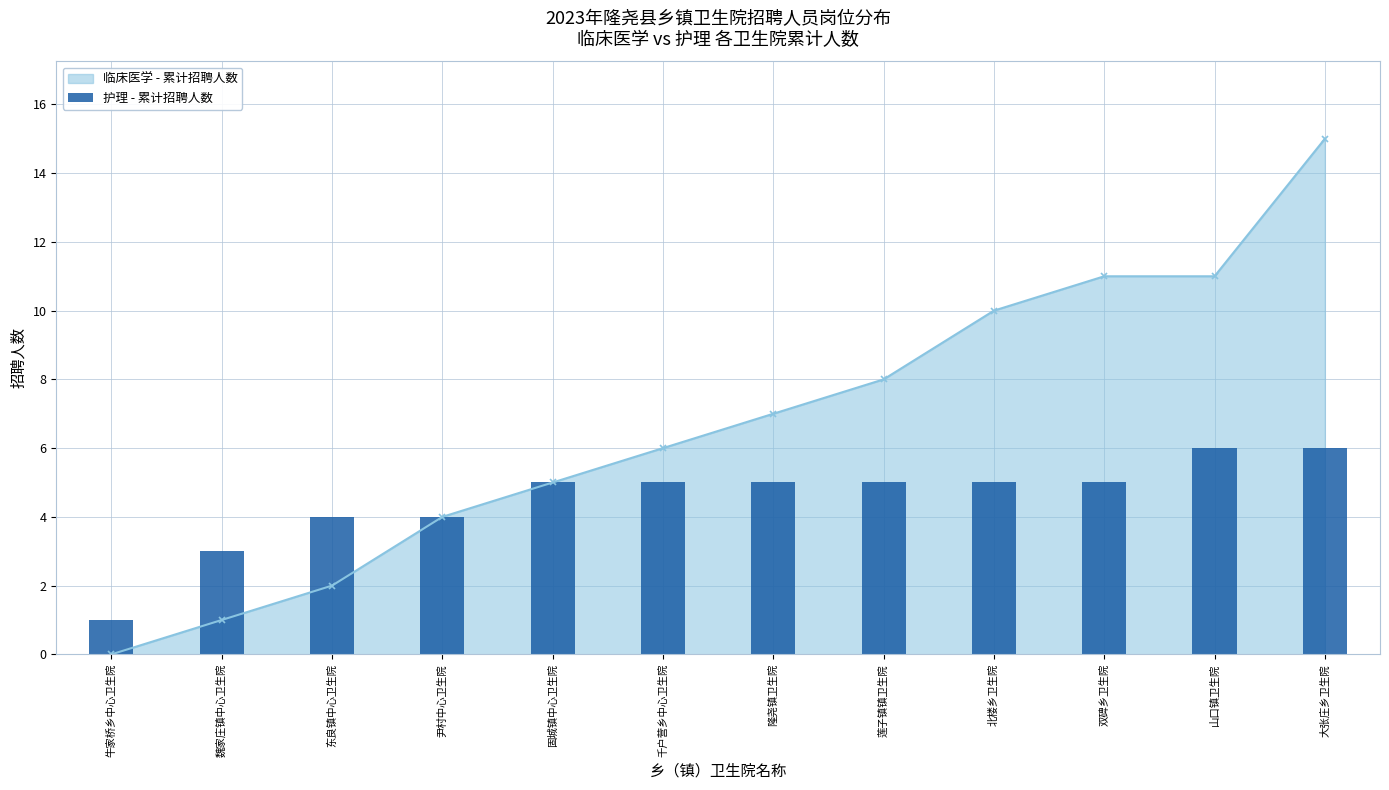

The 临床医学 - 累计招聘人数 series shows 3 at 莲子镇镇卫生院. True or false?

False